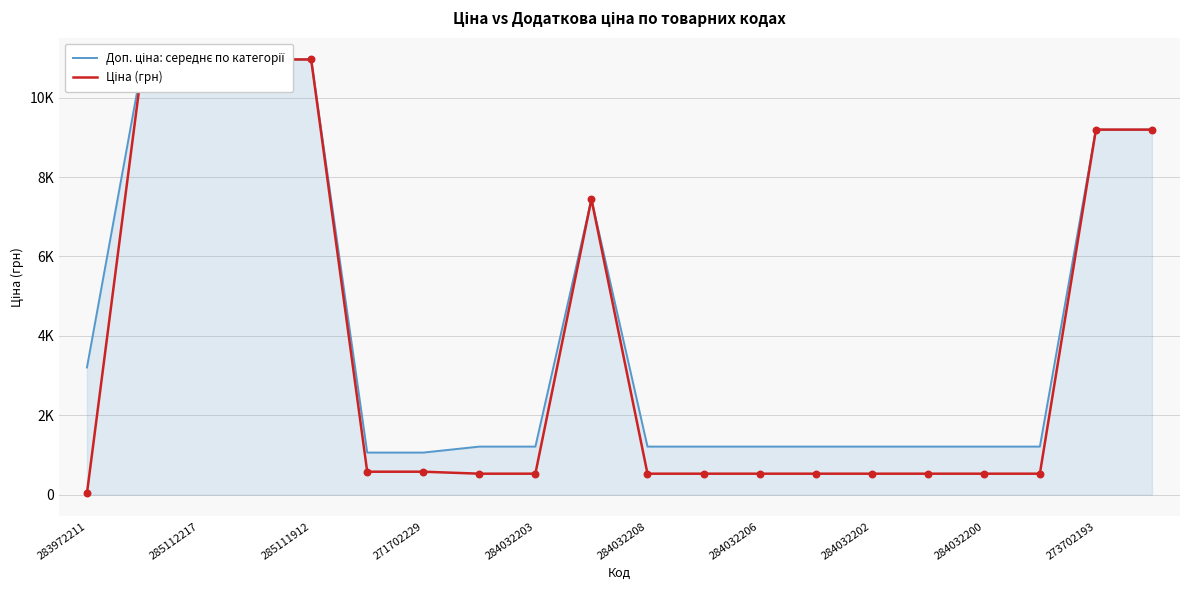

Which series reaches the minimum Y coordinate?

Ціна (грн)